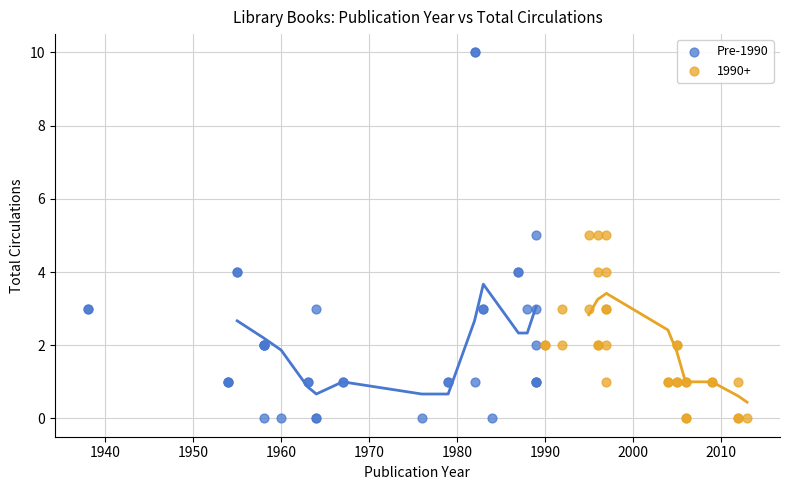

Which series has the widest spread of Y values?

Pre-1990